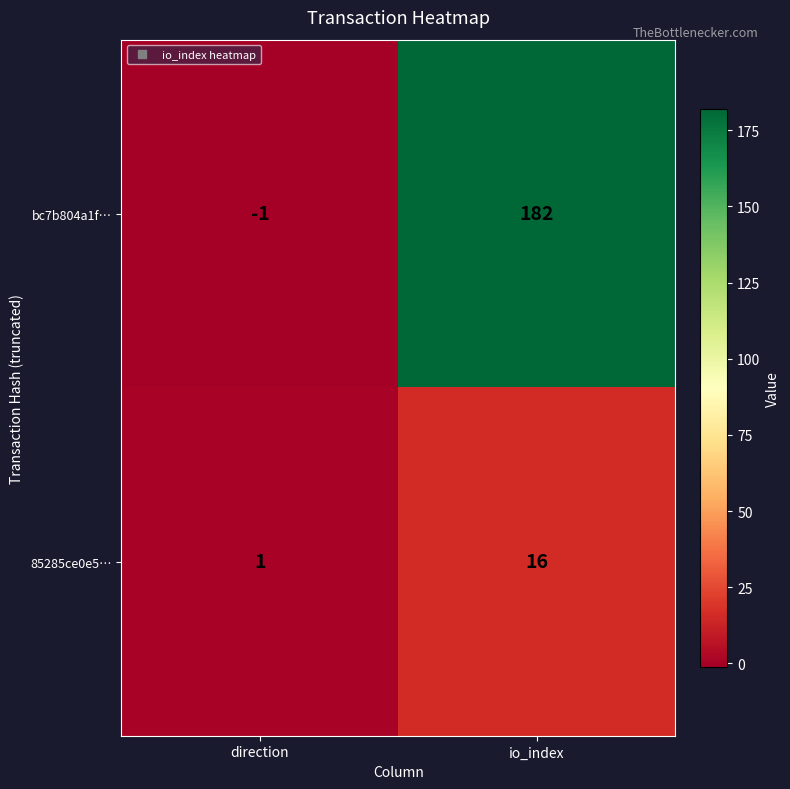

How many data points does each series have?

2